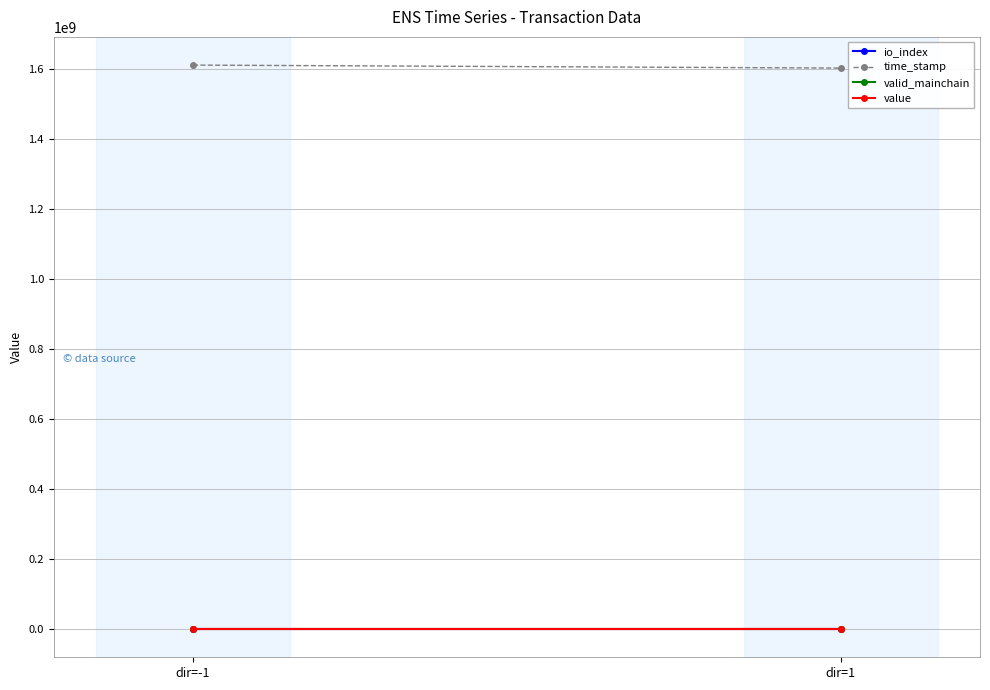

Reading left to right, list all the values displayed in this chart.

io_index: 21.5	0.0
time_stamp: 1611118423.0	1602584319.0
valid_mainchain: 1.0	1.0
value: 1.0	1.0